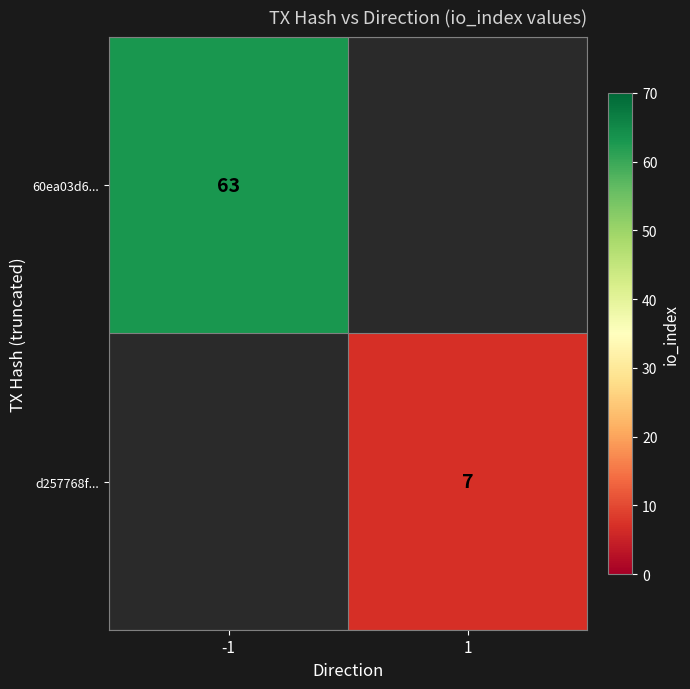

Is it true that 60ea03d6... equals 63 at -1?

True